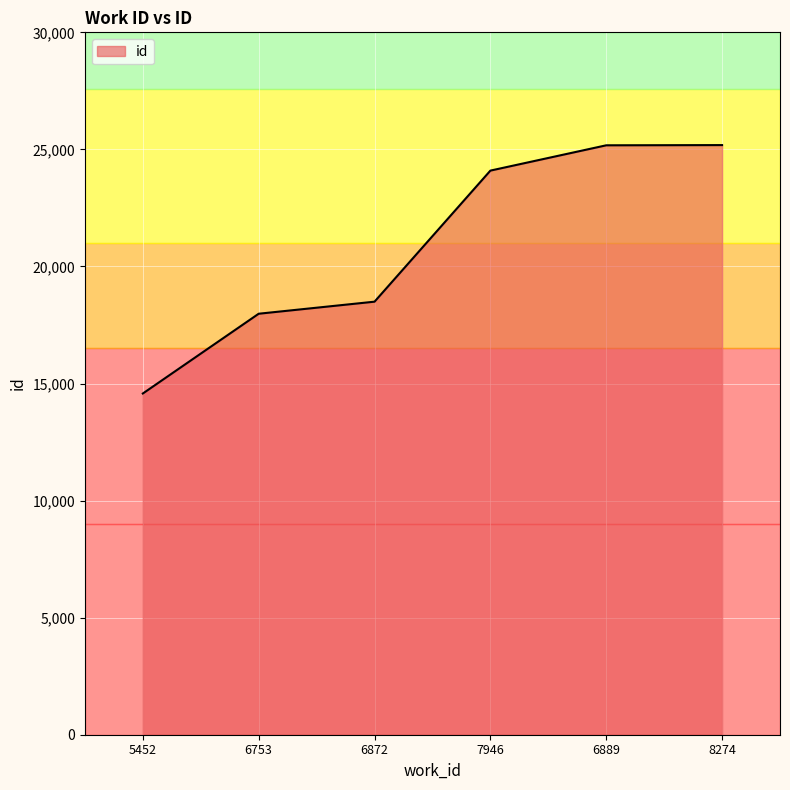

How many categories are shown in the chart?

6